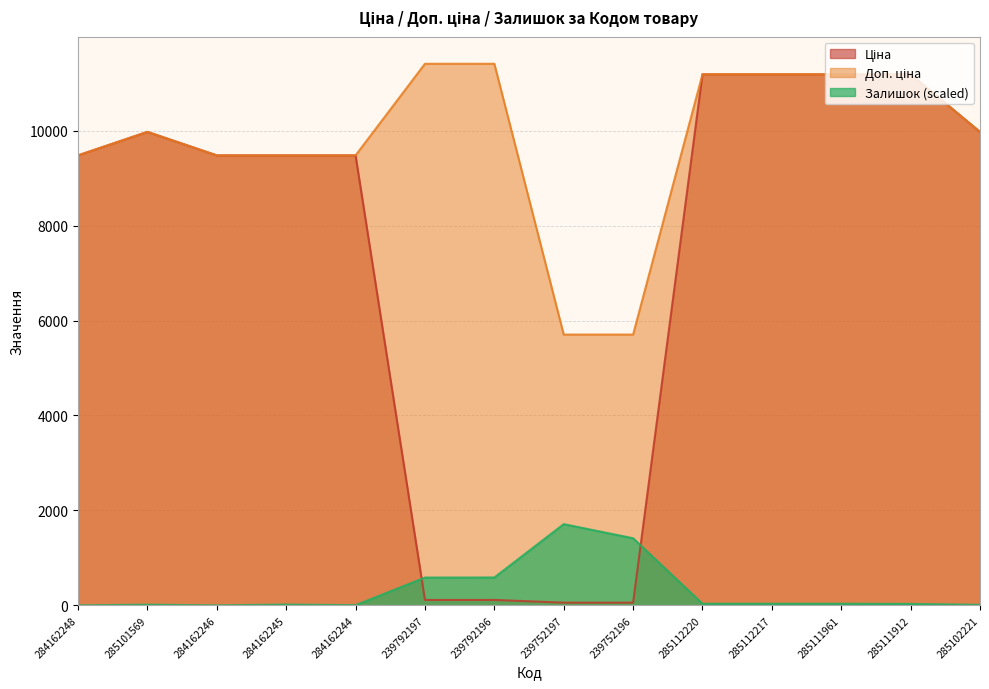

Rank the categories by Доп. ціна value from lowest to highest.

239752197, 239752196, 284162248, 284162246, 284162245, 284162244, 285101569, 285102221, 285112220, 285112217, 285111961, 285111912, 239792197, 239792196